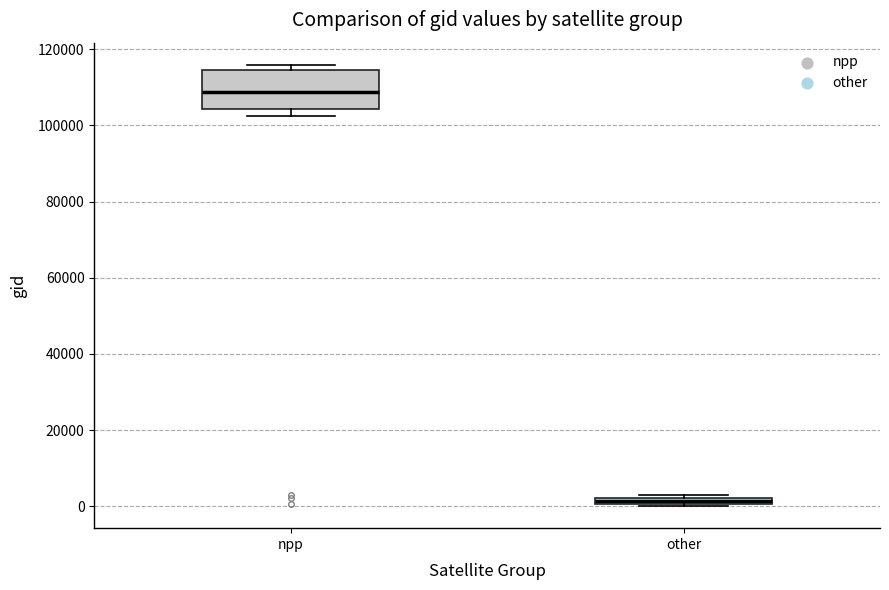

Which box has the highest median line?

npp